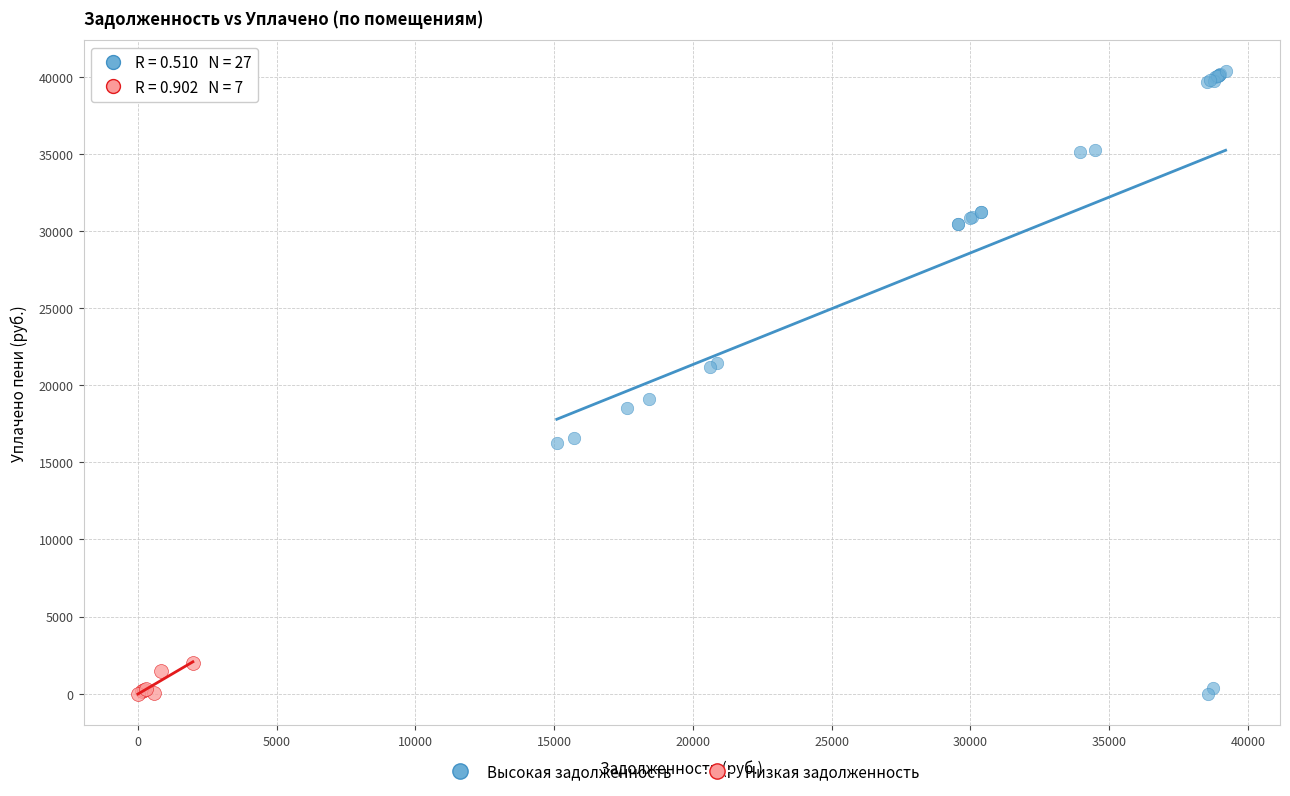

What are all the series names shown in the legend?

Высокая задолженность, Низкая задолженность